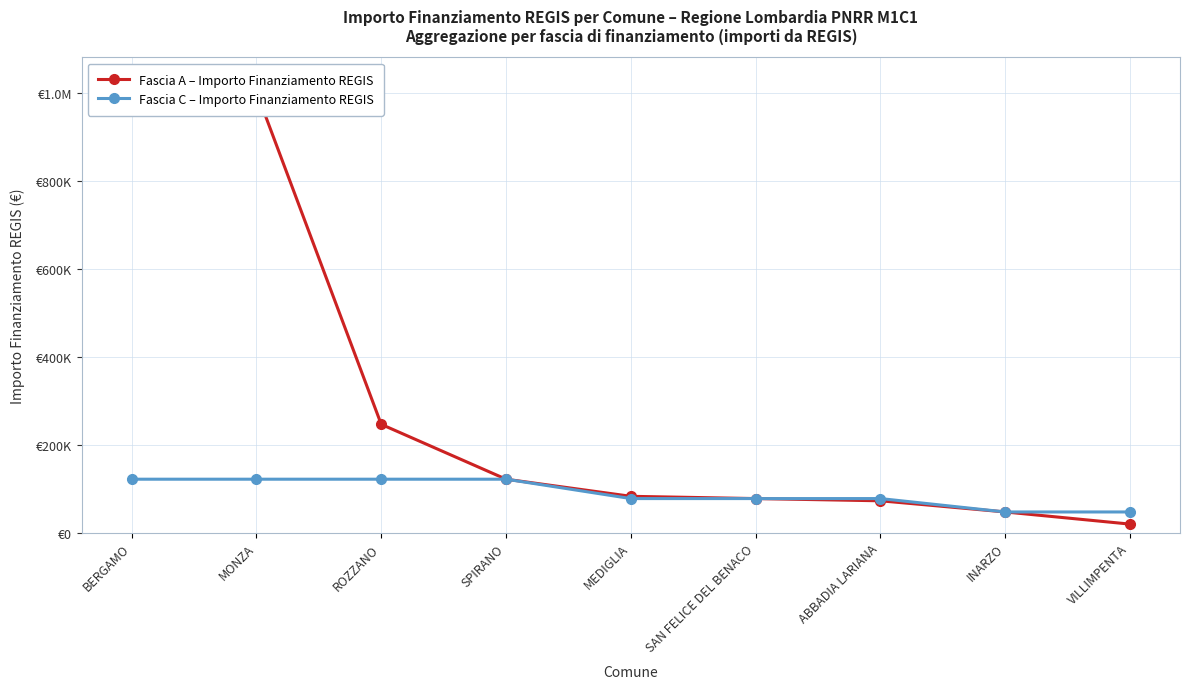

True or false: Fascia A – Importo Finanziamento REGIS has more than 1 interior local peaks.

False